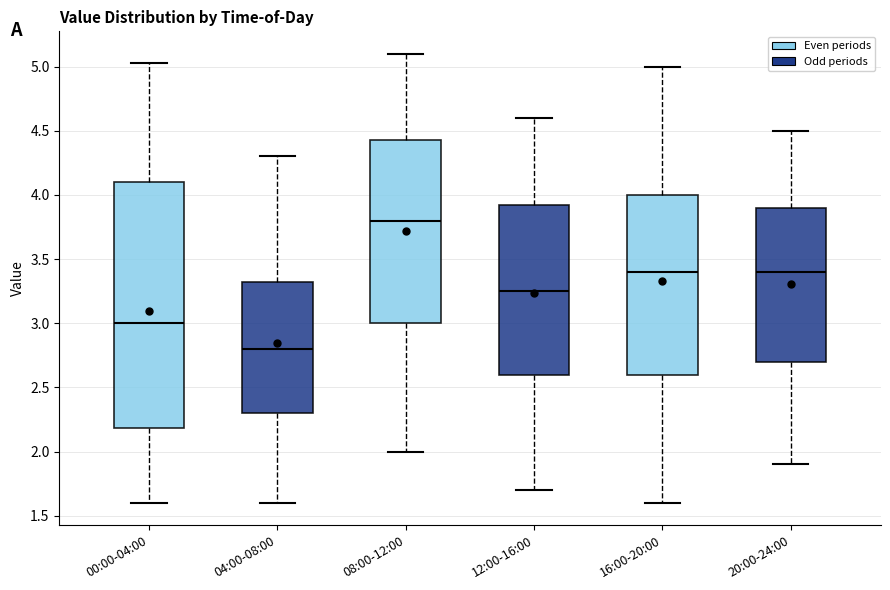

Reading left to right, transcribe this box plot: for each box, give where its median line is, the range the box spans, and where its two whiskers end, as read against the y-axis. The values are not printed on the chart, so give them approximately, as read against the axis.

00:00-04:00: median 3.00, box 2.20 to 4.10, whiskers 1.60 to 5.05
04:00-08:00: median 2.80, box 2.30 to 3.35, whiskers 1.60 to 4.30
08:00-12:00: median 3.80, box 3.00 to 4.45, whiskers 2.00 to 5.10
12:00-16:00: median 3.25, box 2.60 to 3.95, whiskers 1.70 to 4.60
16:00-20:00: median 3.40, box 2.60 to 4.00, whiskers 1.60 to 5.00
20:00-24:00: median 3.40, box 2.70 to 3.90, whiskers 1.90 to 4.50